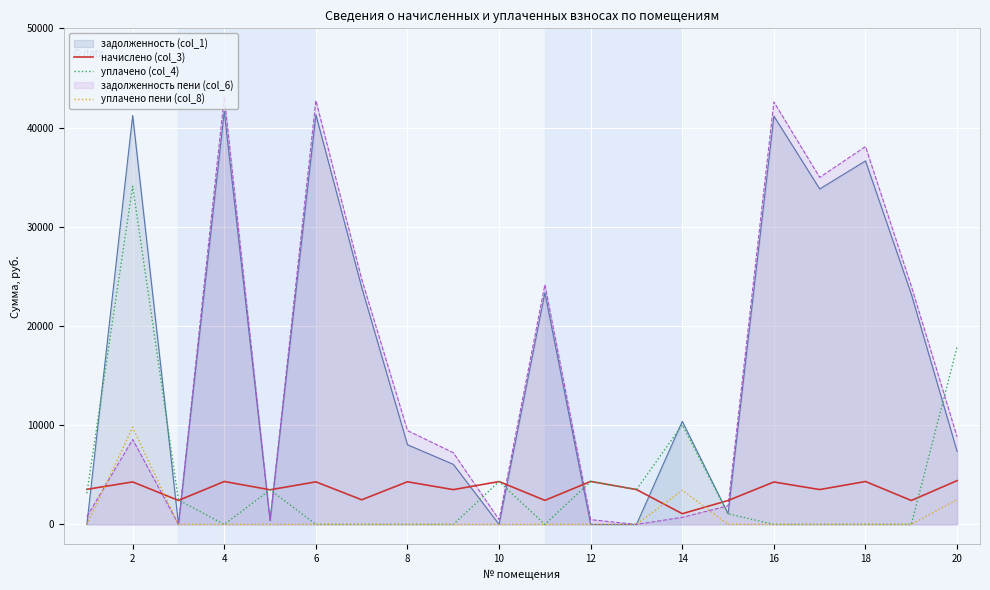

At which label does уплачено пени (col_8) reach its peak?

2